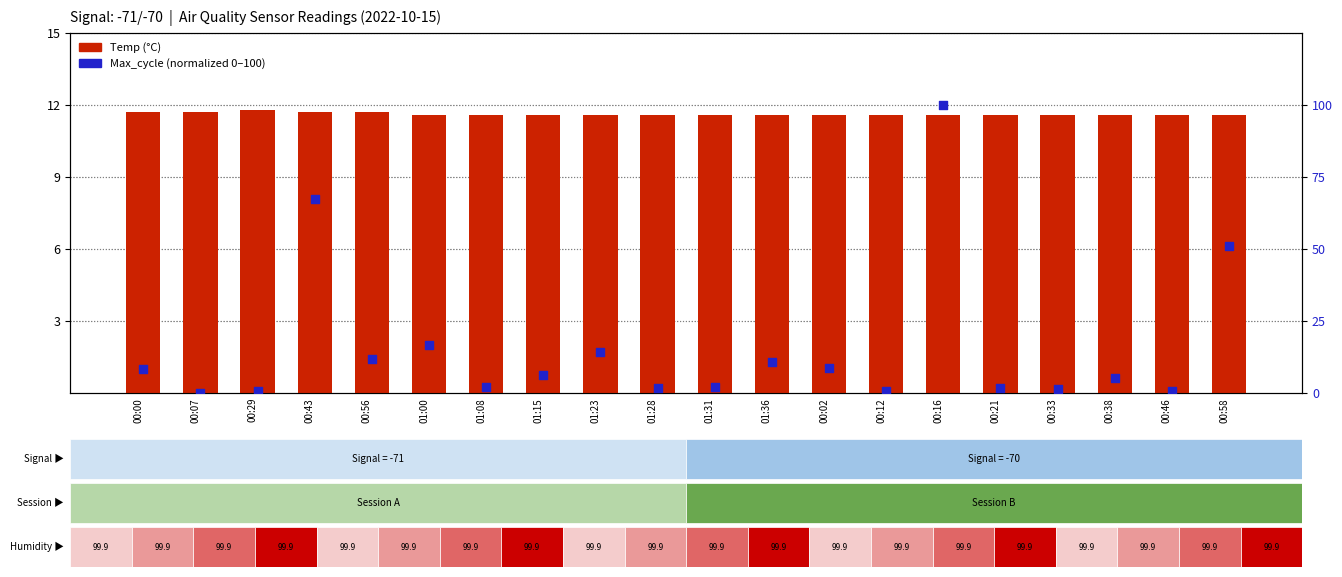

Which series reaches the maximum Y coordinate?

Max_cycle (normalized)